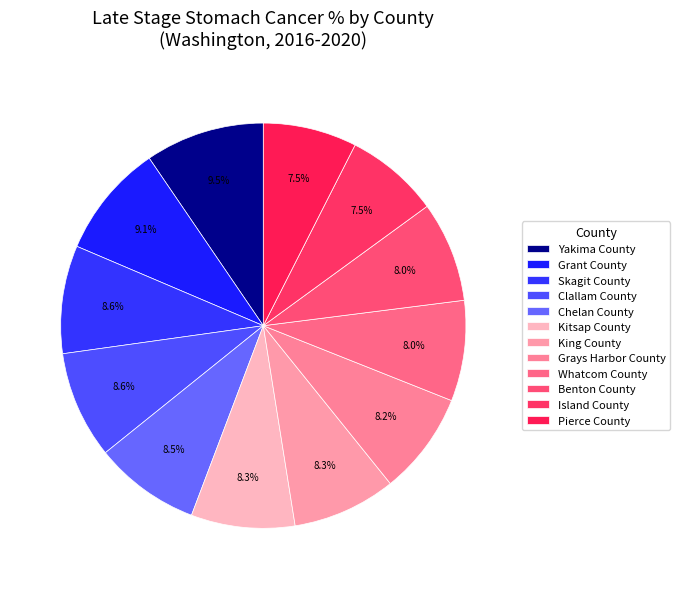

What percentage is the Island County slice, to the nearest percent?

7%